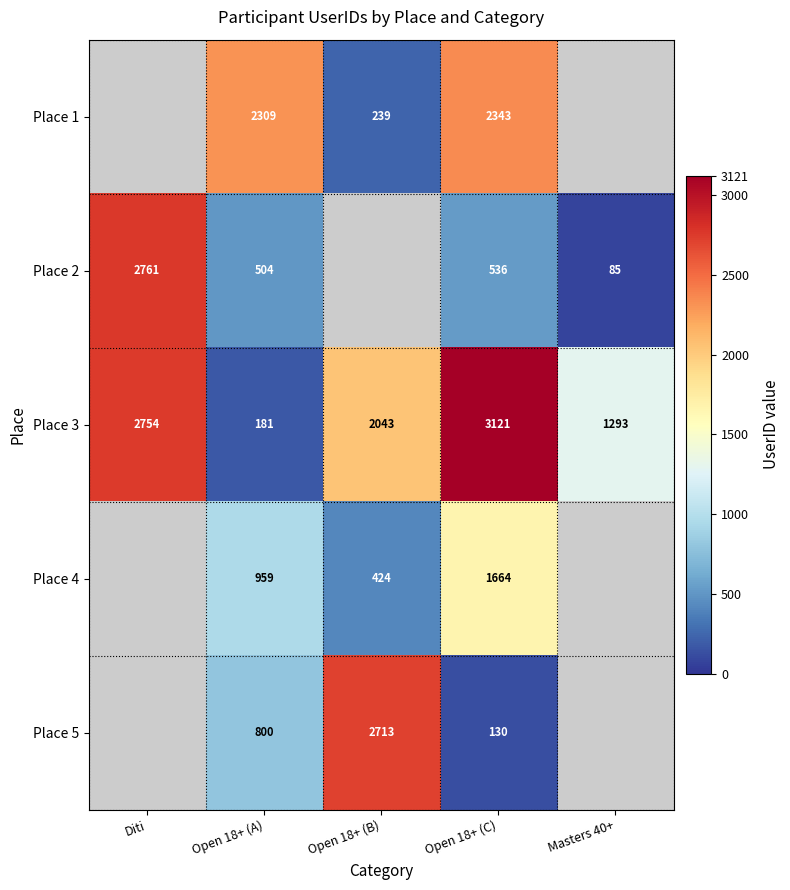

Count the number of categories in the chart.

5